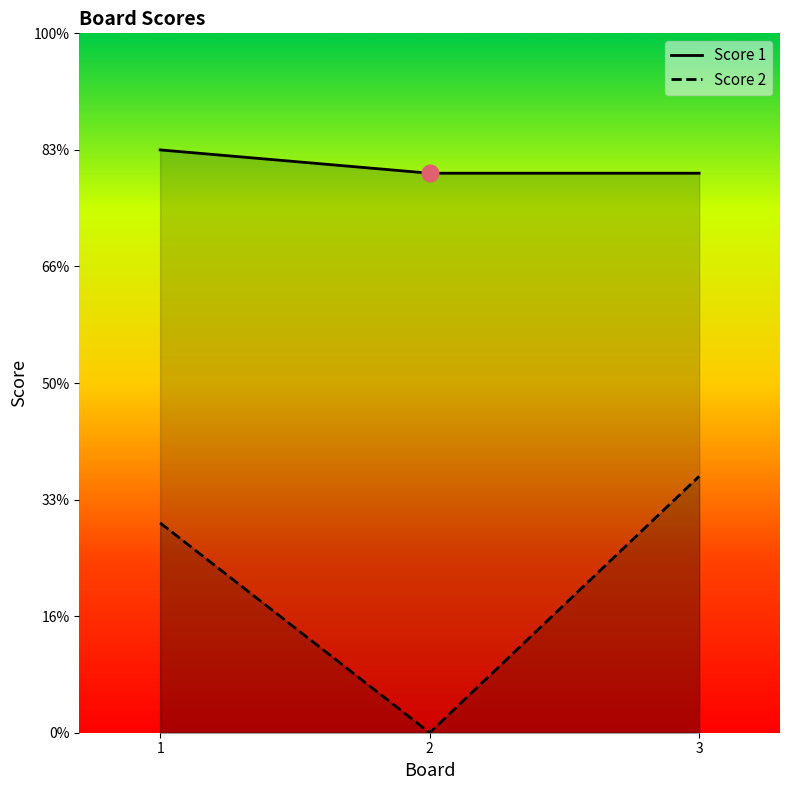

How many lines are shown in the chart?

2